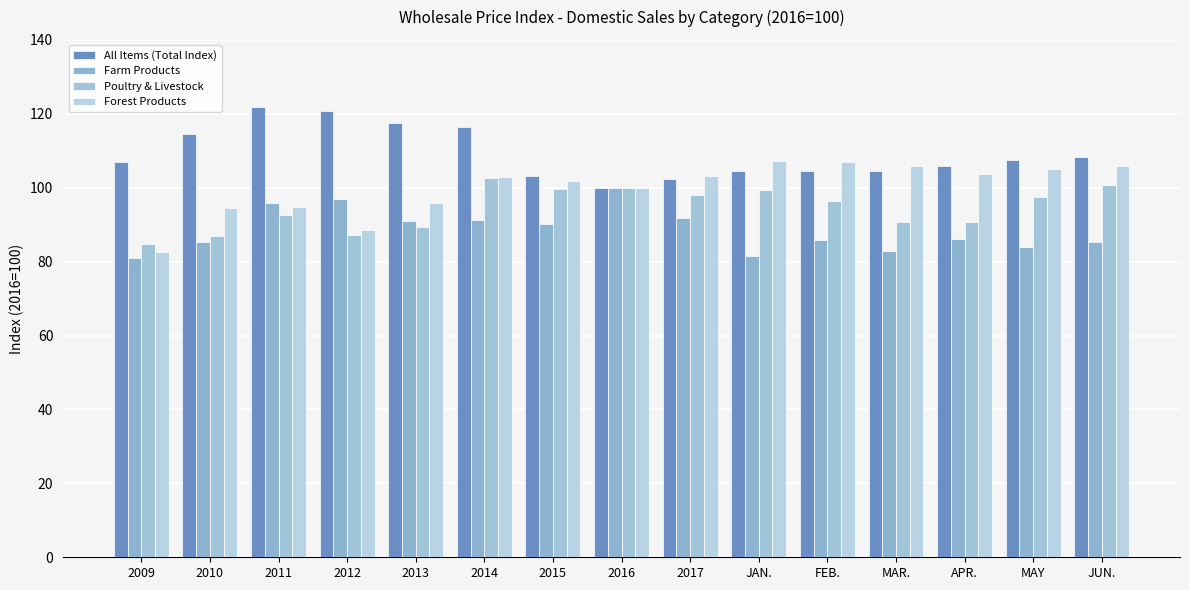

How many series are shown in this chart?

4